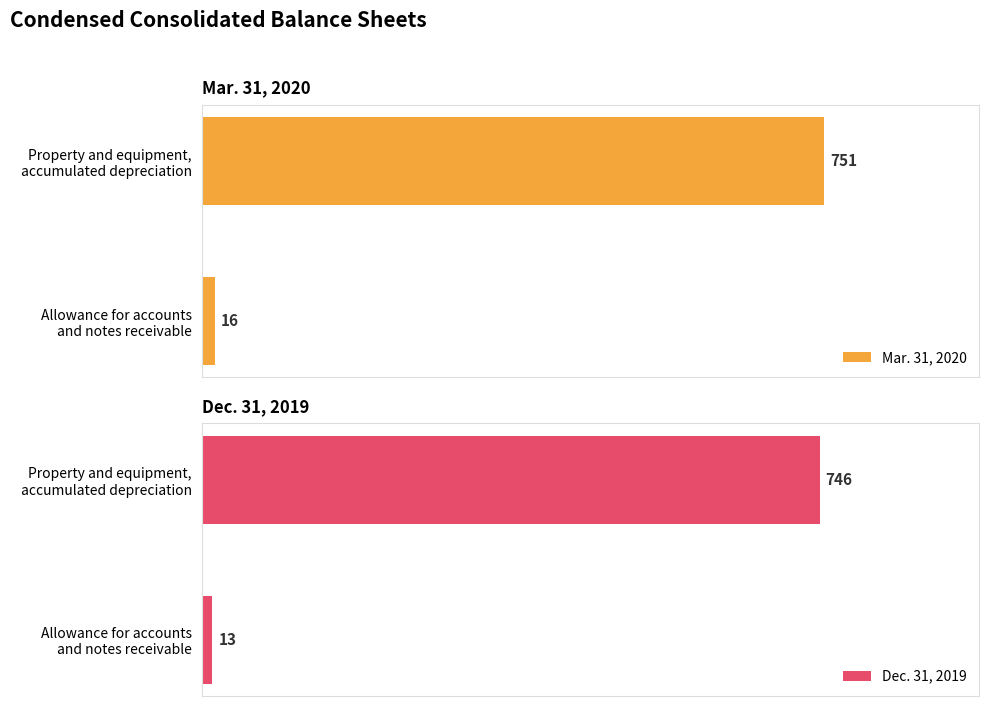

True or false: Mar. 31, 2020 has a value of 751 at Property and equipment, accumulated depreciation.

True